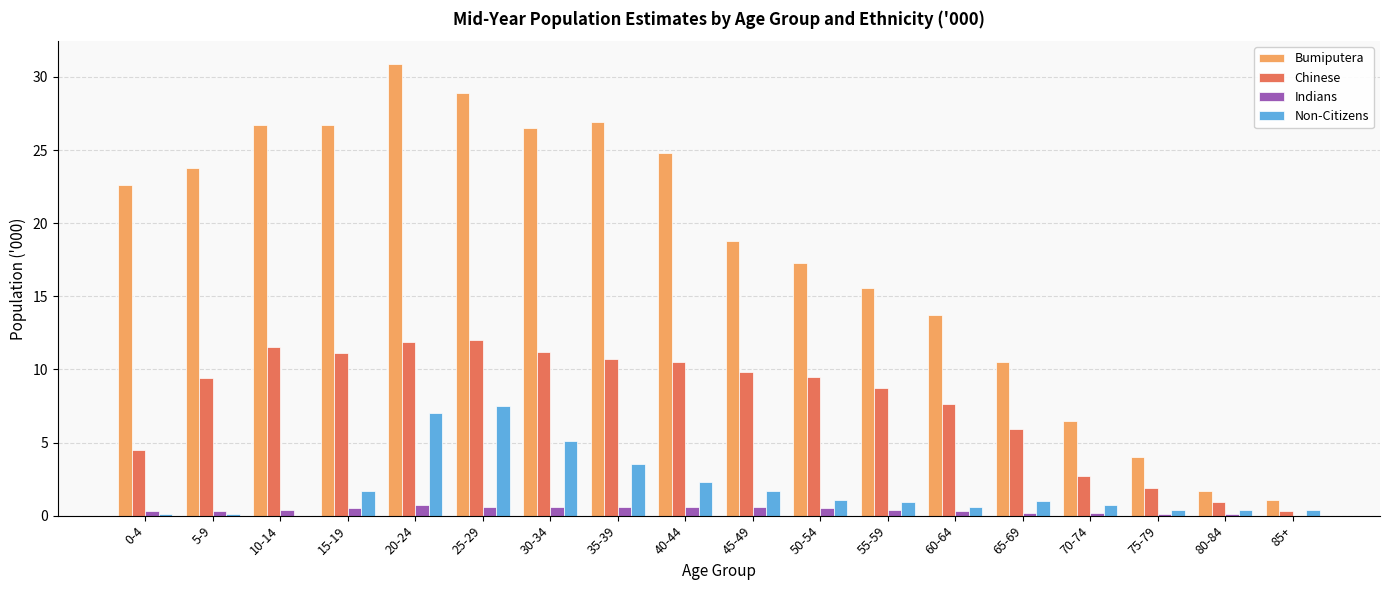

Which series has the largest total across all categories?

Bumiputera